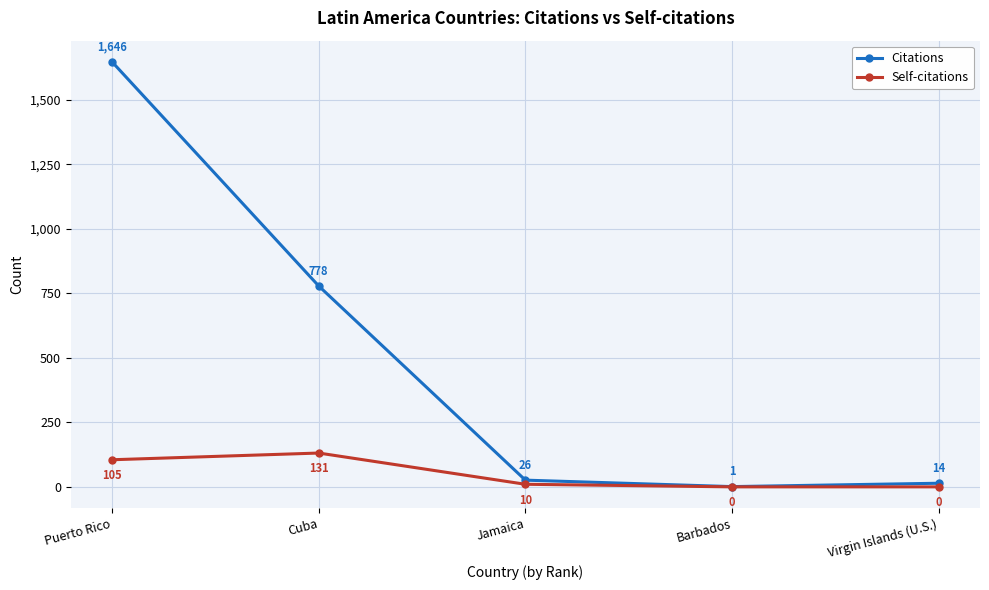

Which series has the widest spread of values?

Citations